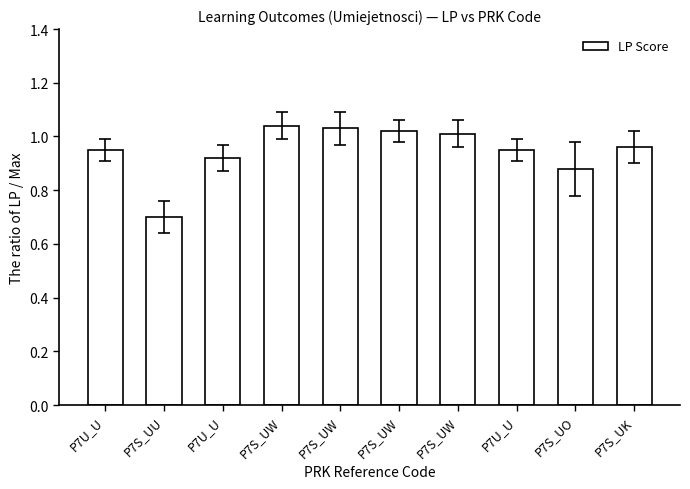

Which category has the lowest value across all series?

P7S_UU